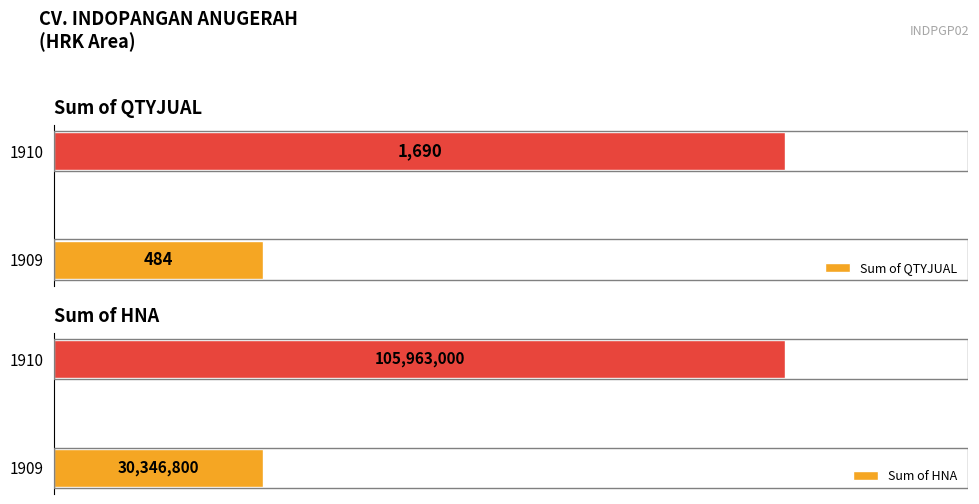

List the labels in order of Sum of QTYJUAL value, largest first.

1910, 1909